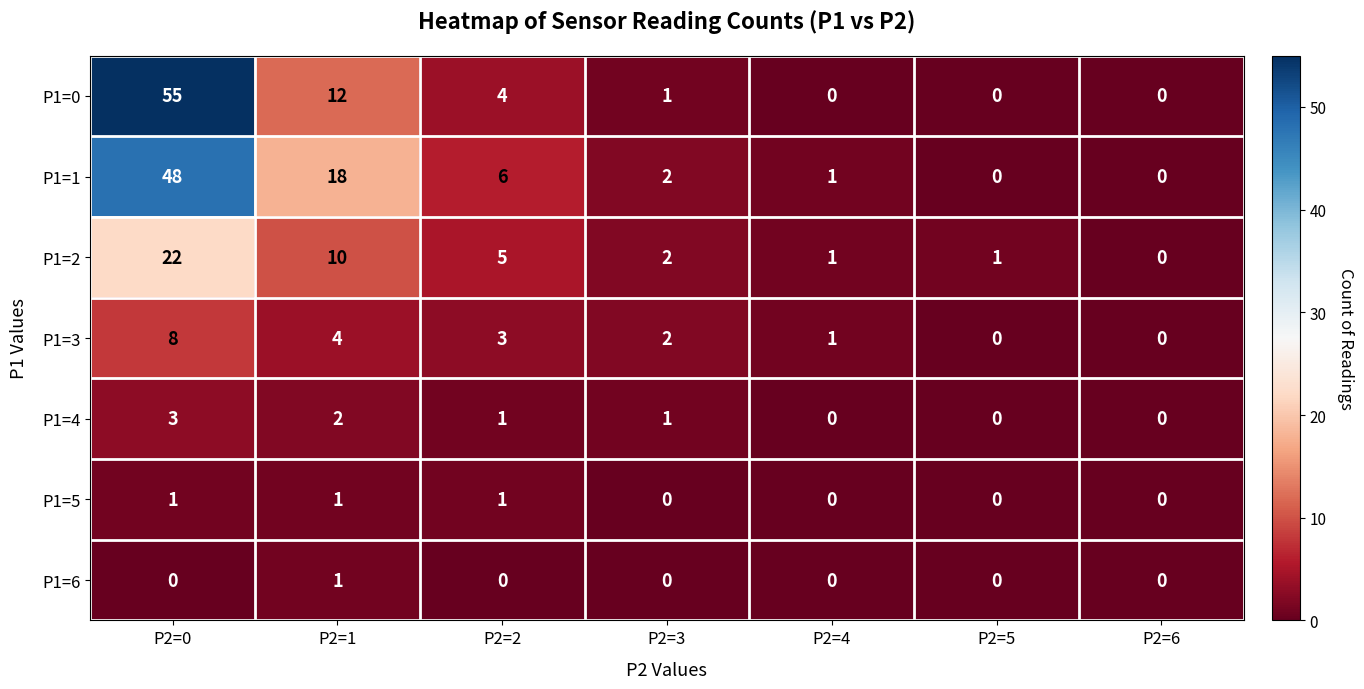

What is the difference between the maximum and minimum values in the P1=1 series?

48